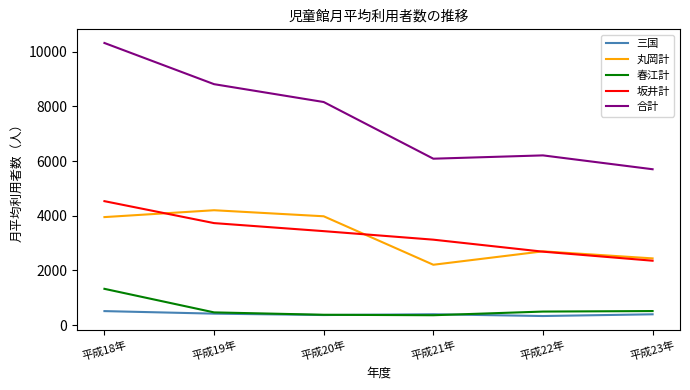

What is the lowest value of the 丸岡計 series?

2207